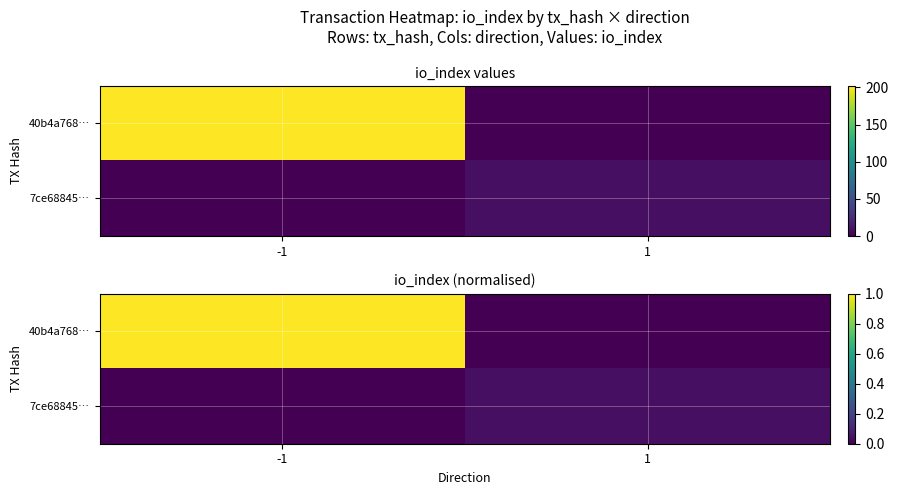

Is it true that 40b4a768… equals 1.0 at -1?

True